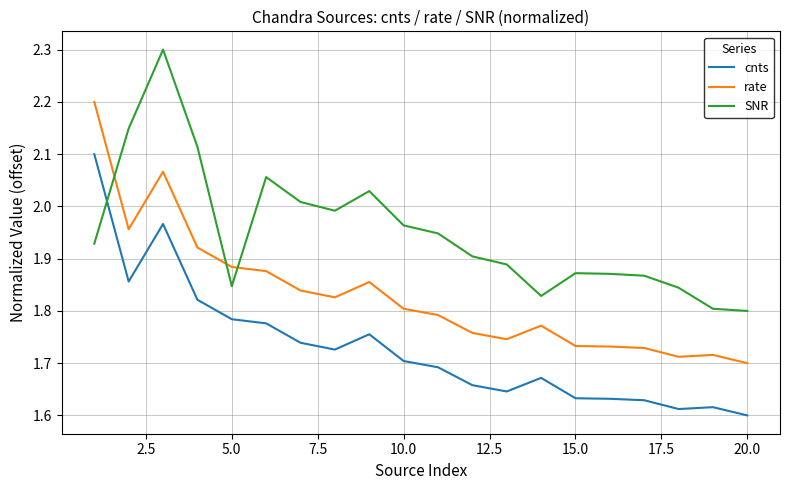

Which series ends up on top after the final intersection of SNR and rate?

SNR